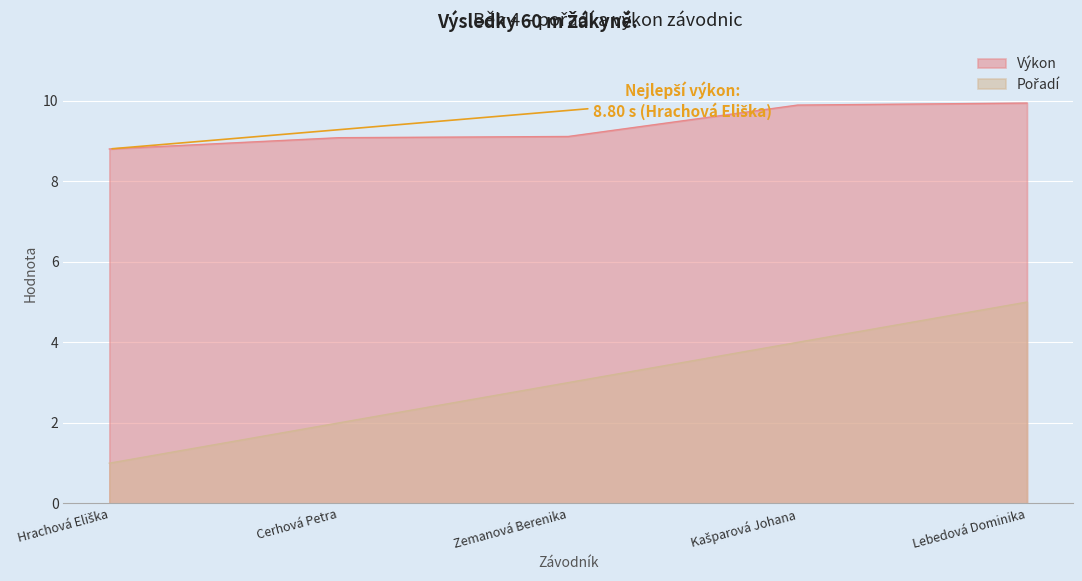

Which category has the highest value in the Pořadí series?

Lebedová Dominika